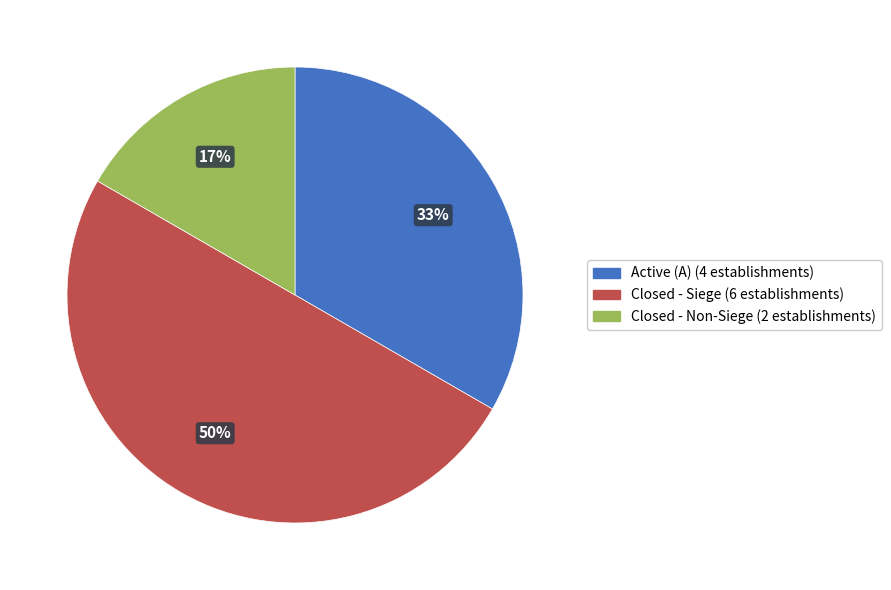

How many segments does this pie chart have?

3